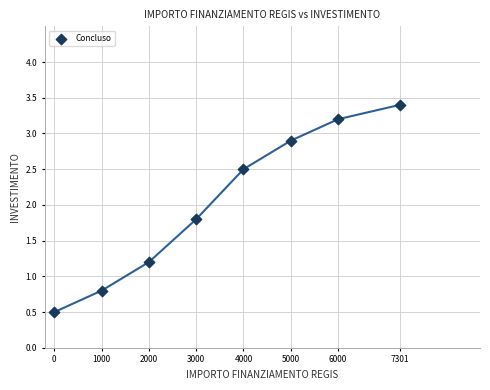

What is the average X value?

3537.6